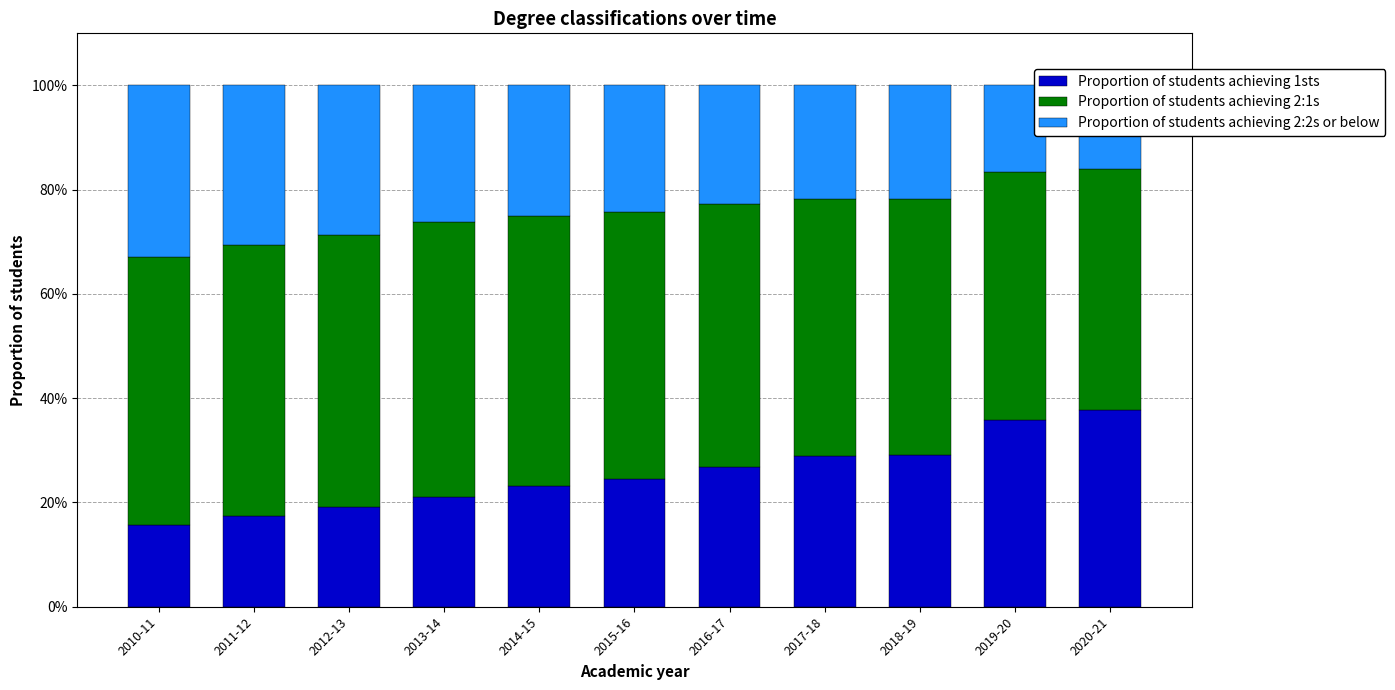

What is the label of the 7th bar from the left?

2016-17